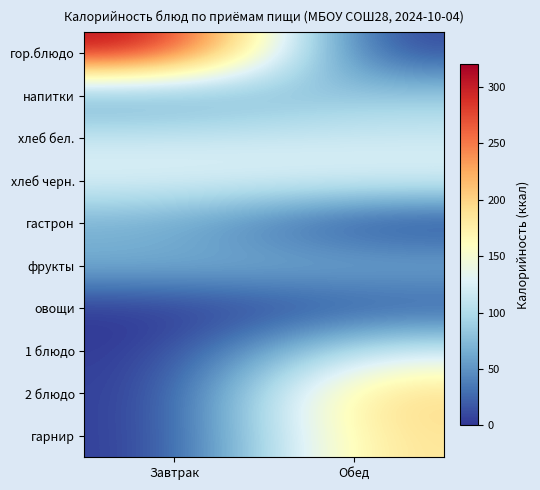

Reading left to right, transcribe all the data shown in this chart.

гор.блюдо: Завтрак=320.6	Обед=0.0
напитки: Завтрак=49.5	Обед=88.2
хлеб бел.: Завтрак=116.9	Обед=116.9
хлеб черн.: Завтрак=129.0	Обед=129.0
гастрон: Завтрак=66.0	Обед=0.0
фрукты: Завтрак=69.5	Обед=69.5
овощи: Завтрак=0.0	Обед=14.0
1 блюдо: Завтрак=0.0	Обед=119.1
2 блюдо: Завтрак=0.0	Обед=202.6
гарнир: Завтрак=0.0	Обед=191.4